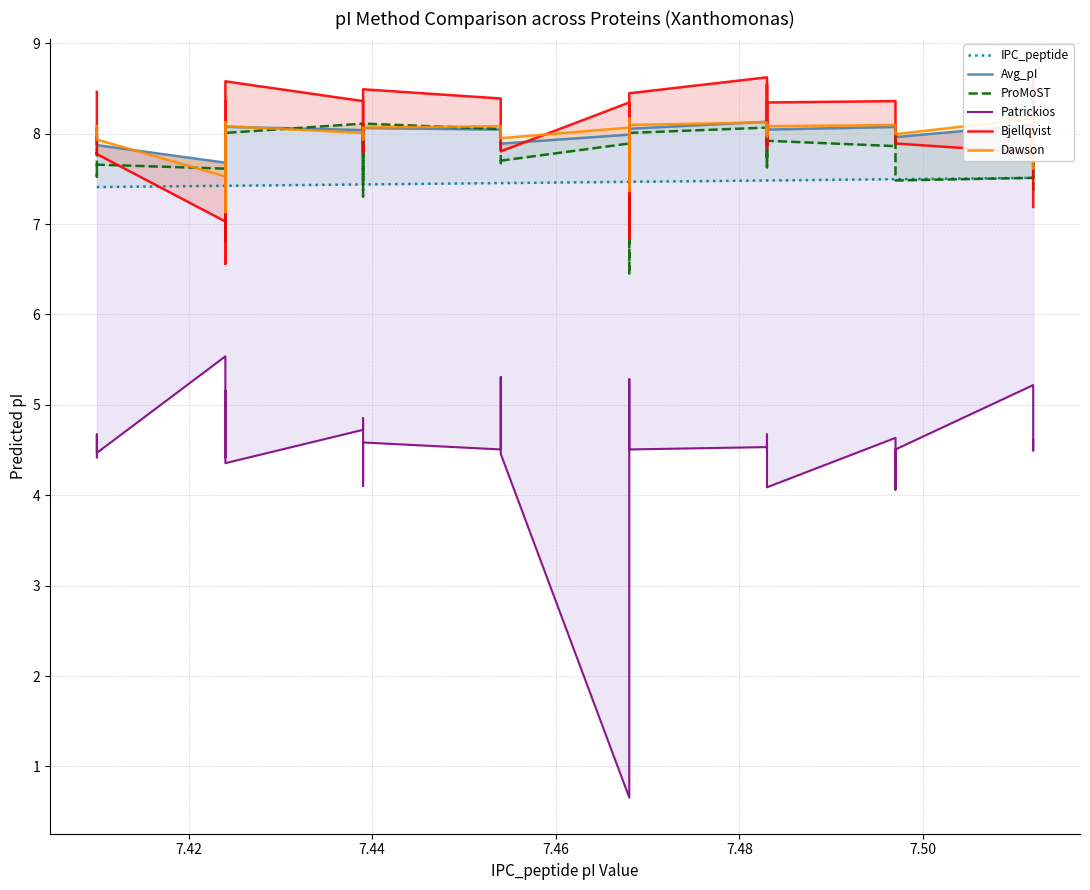

How many series are shown in this chart?

6